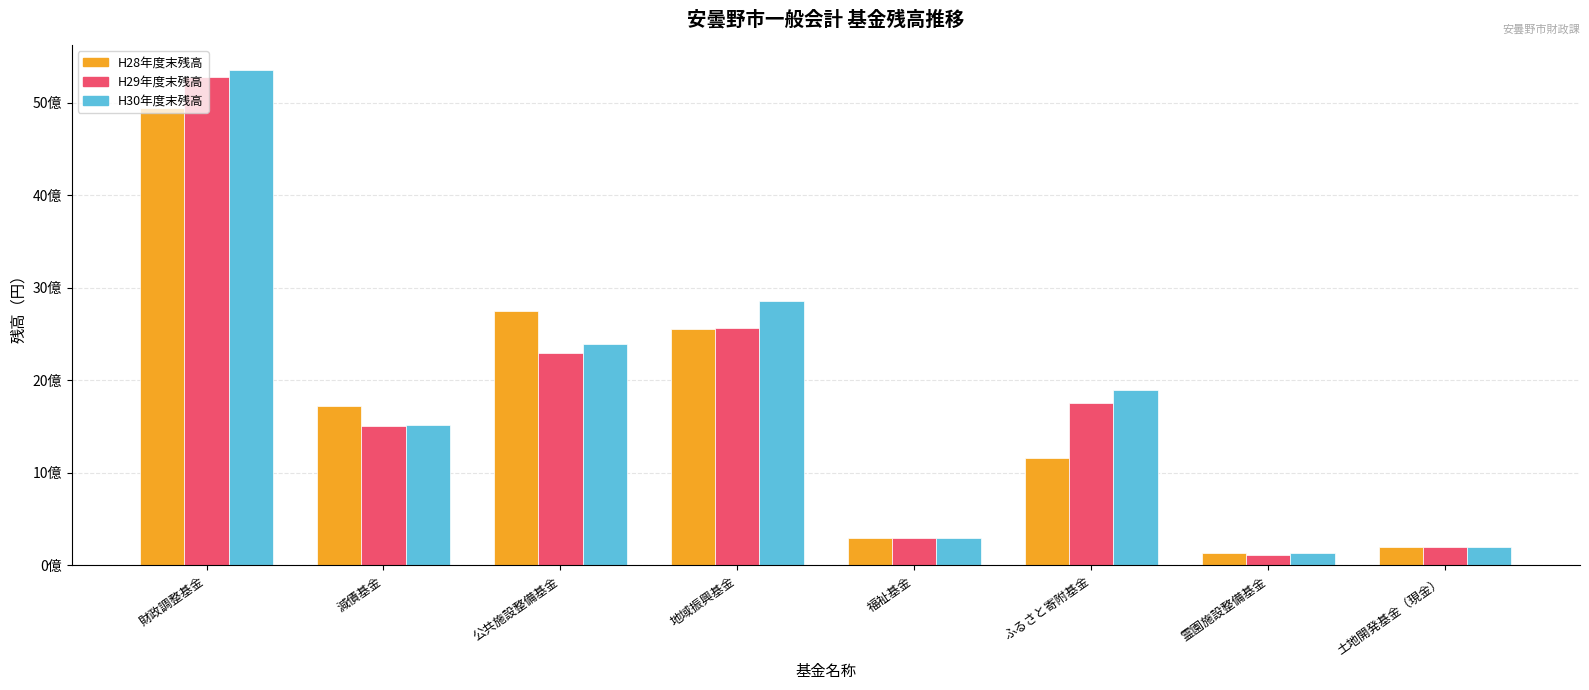

What is the label of the 7th bar from the left?

霊園施設整備基金